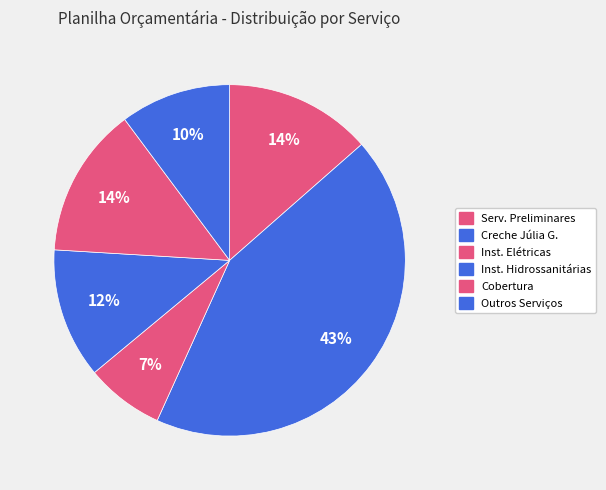

What is the smallest slice in the pie chart?

INSTALAÇÕES ELÉTRICAS